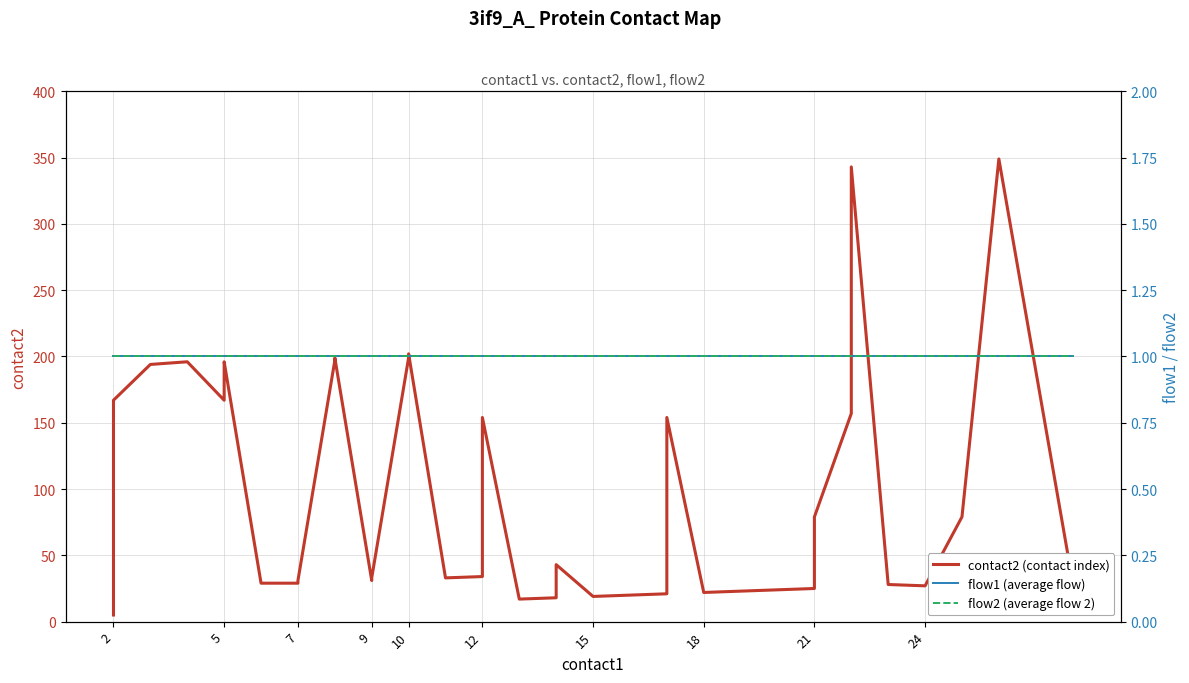

What is the maximum value for contact2 (contact index)?

349